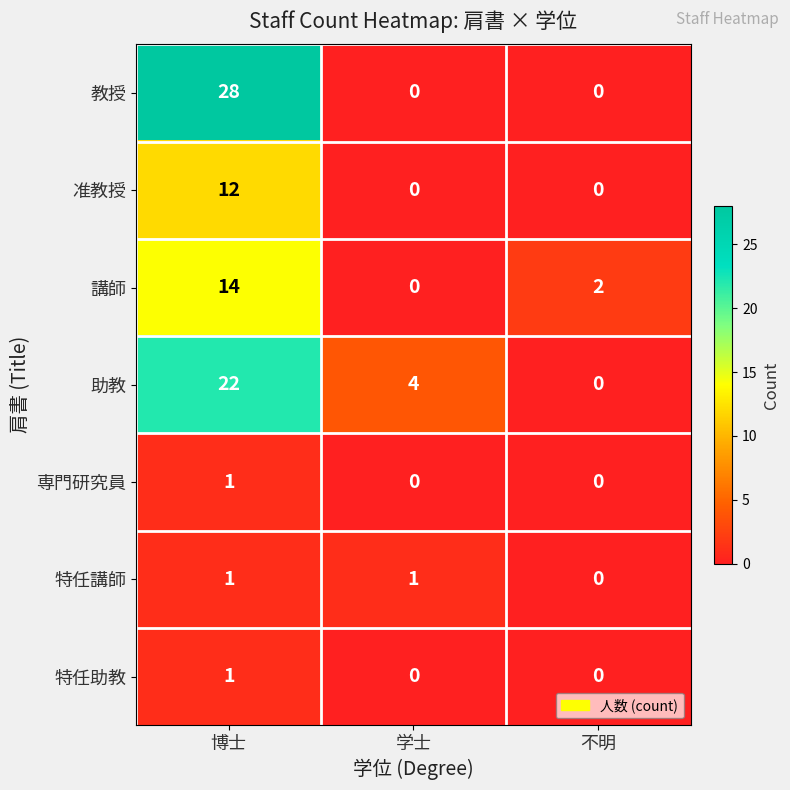

What value does the 助教 series have at 学士, to the nearest 5?

5